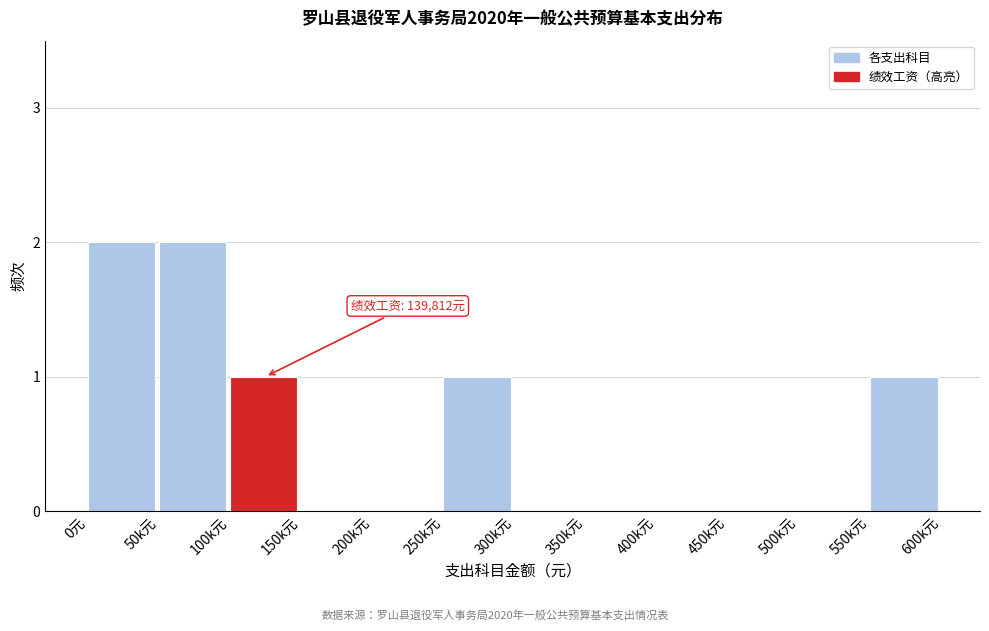

Reading left to right, what are all the values shown in this chart?

0元=2	50k元=2	100k元=1	150k元=0	200k元=0	250k元=1	300k元=0	350k元=0	400k元=0	450k元=0	500k元=0	550k元=1